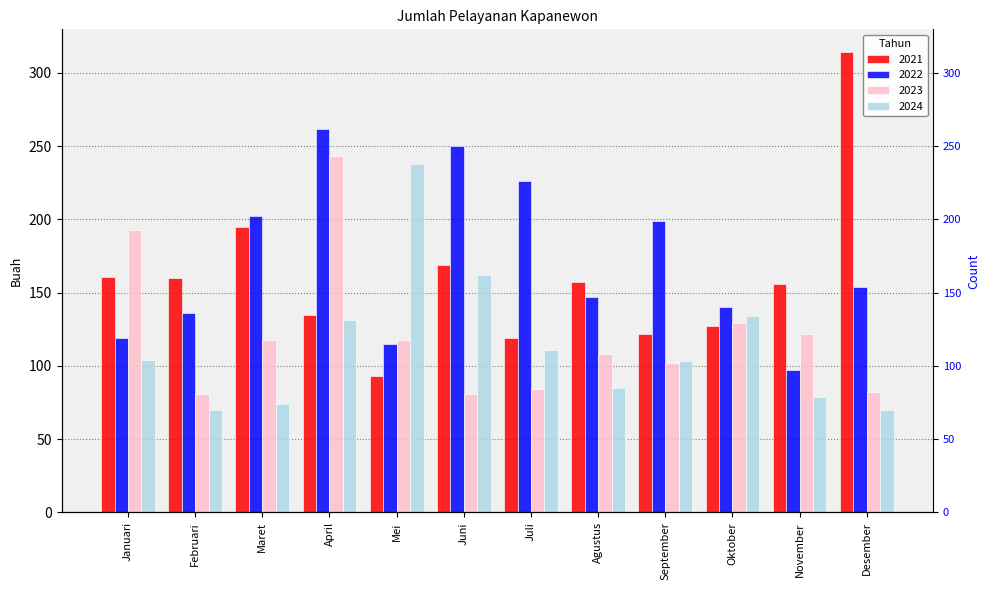

How many data points in 2021 are above 157?

5